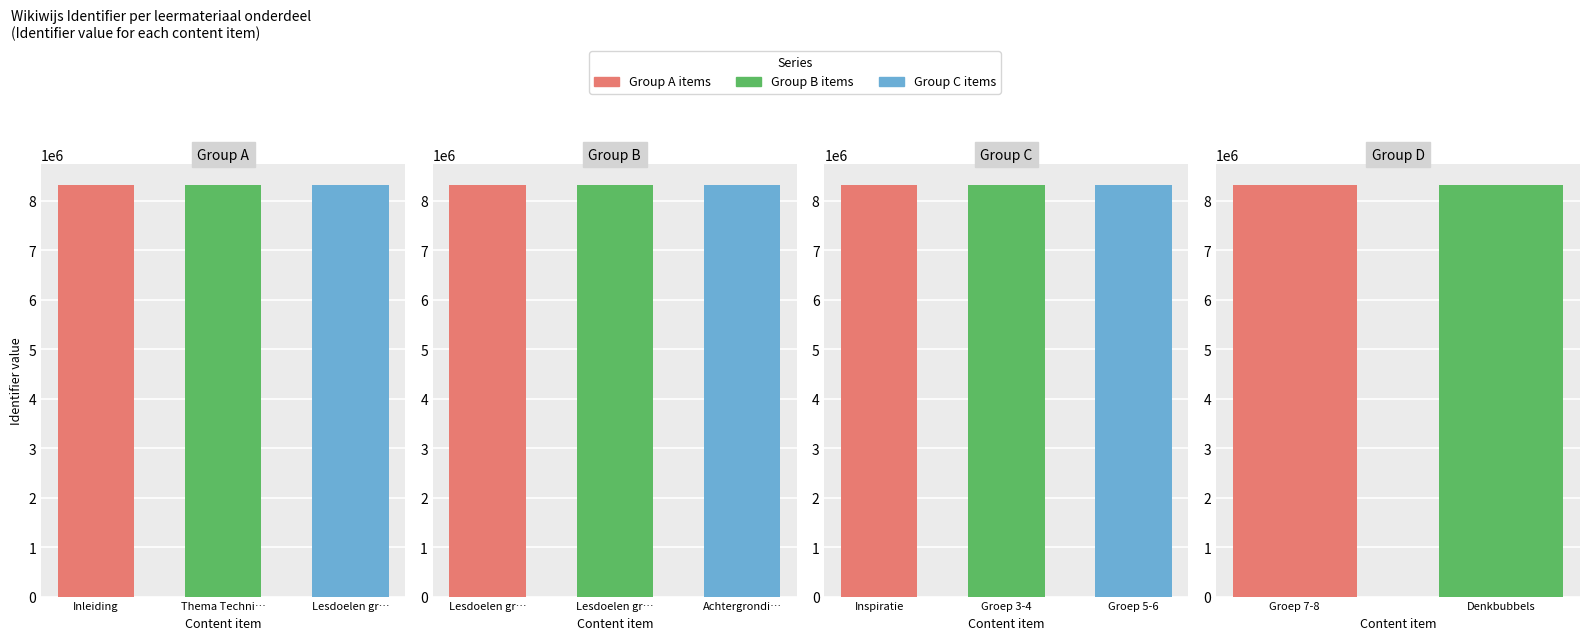

Which has a higher value, Thema Techniek or Inleiding?

Thema Techniek